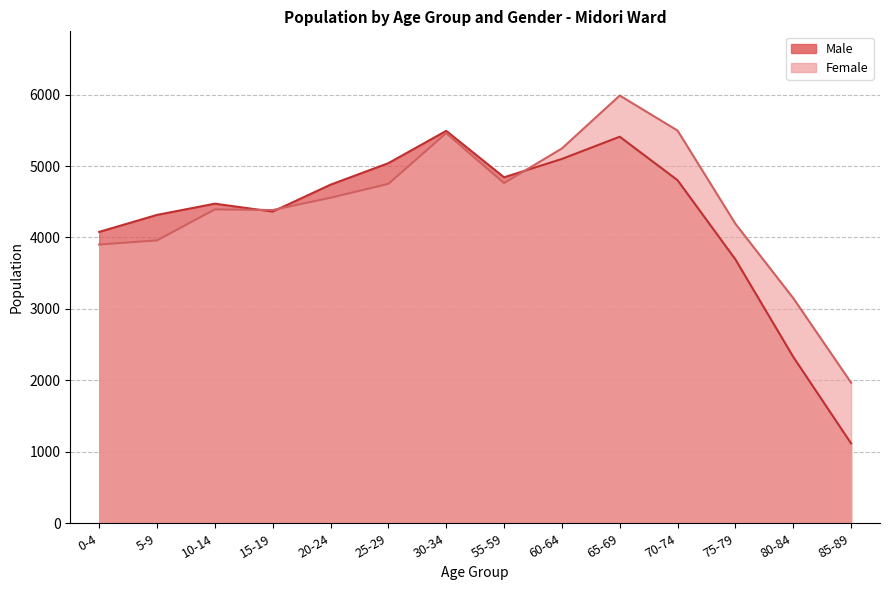

How many values in the Female series exceed 4556?

6